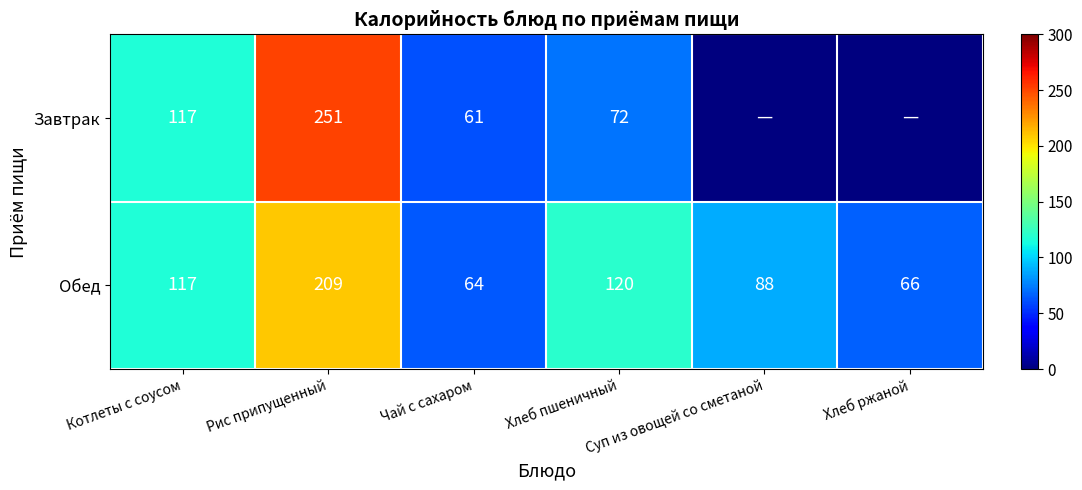

What is the highest value of the Обед series?

209